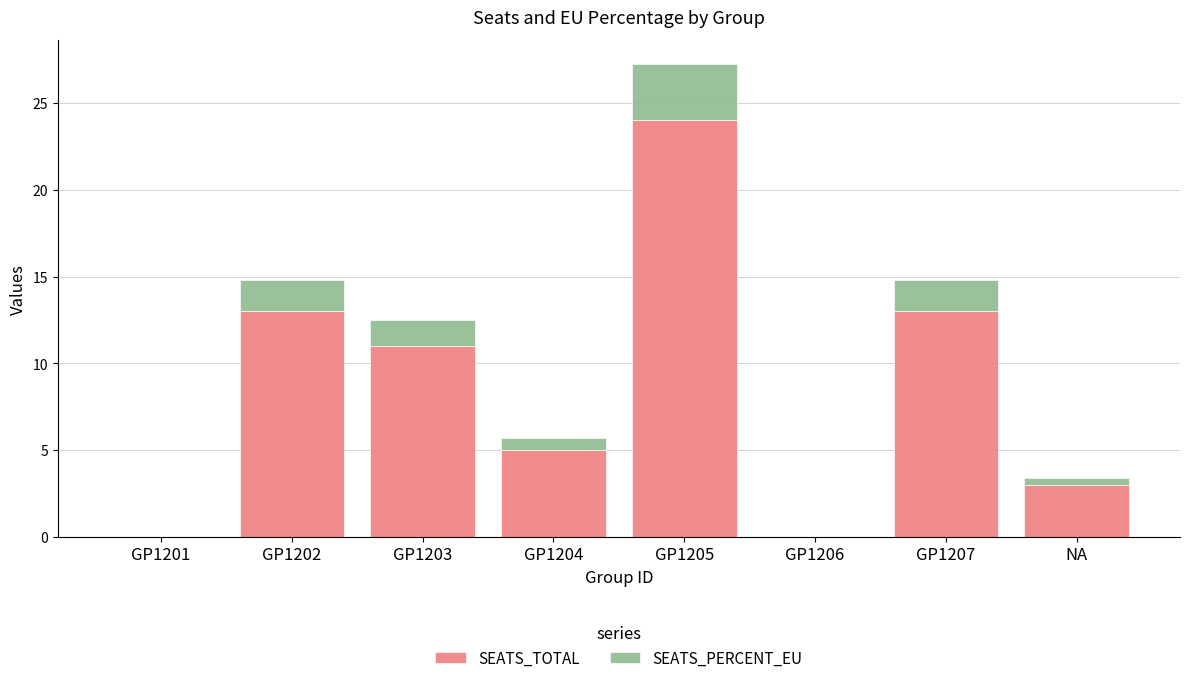

What is the total value across all series at GP1207?

14.8